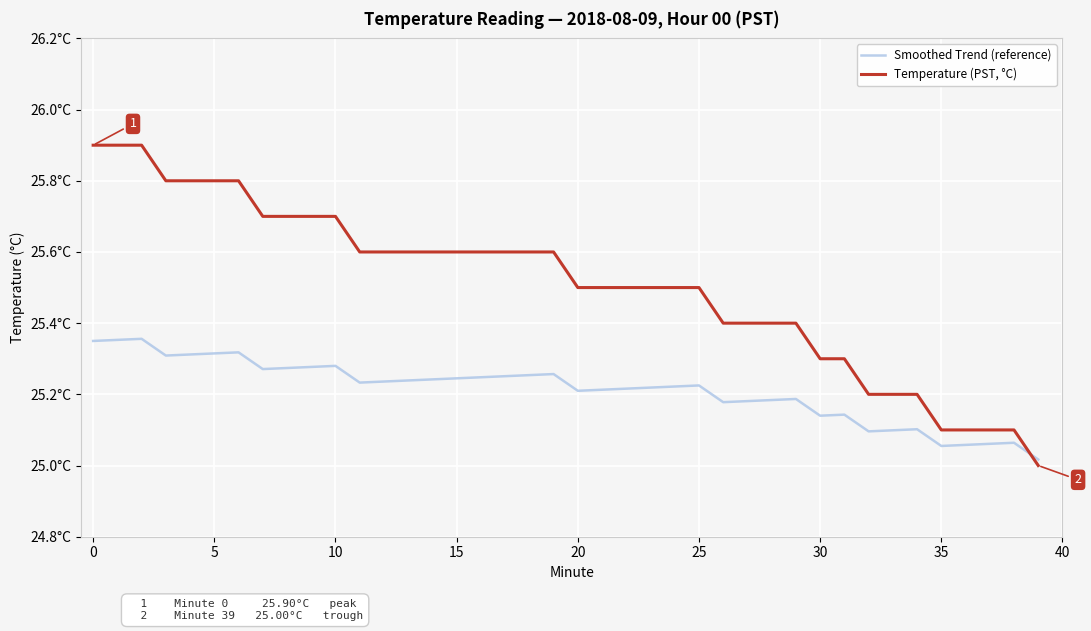

Is this an area chart (filled region under the line)?

No